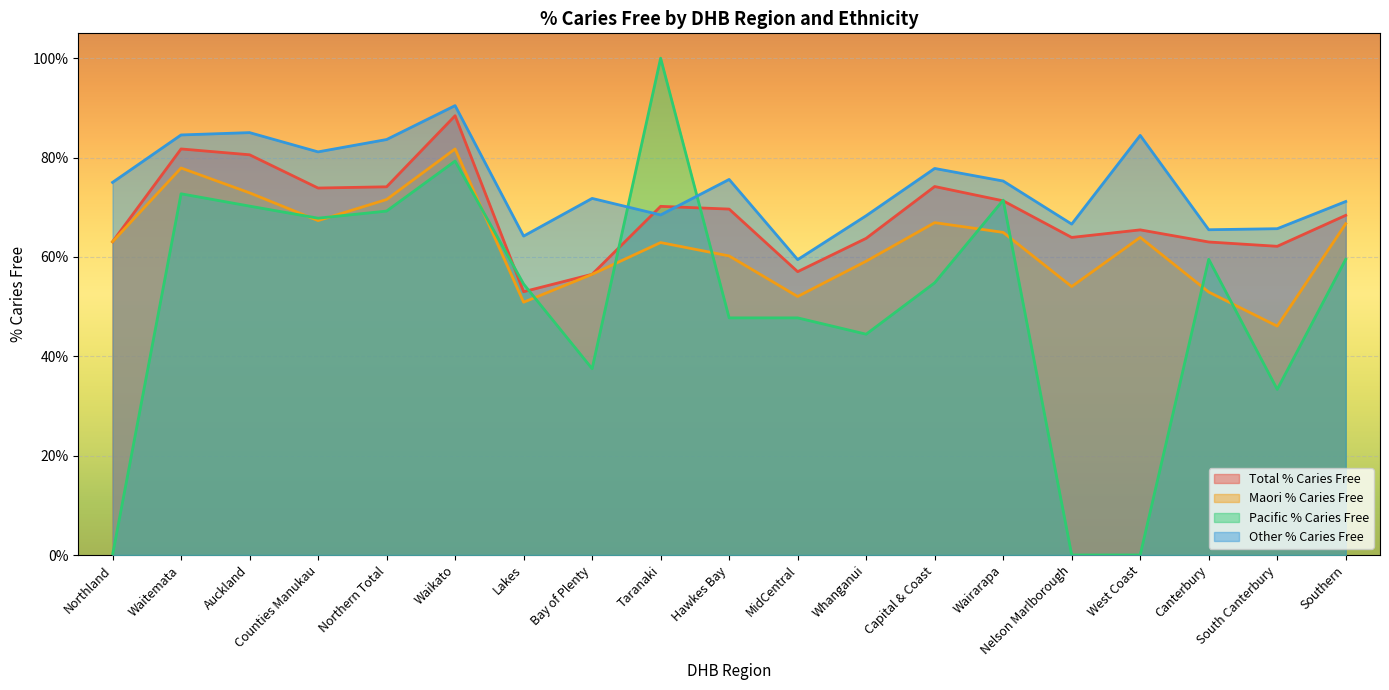

Where is the first local maximum for Maori % Caries Free?

Waitemata